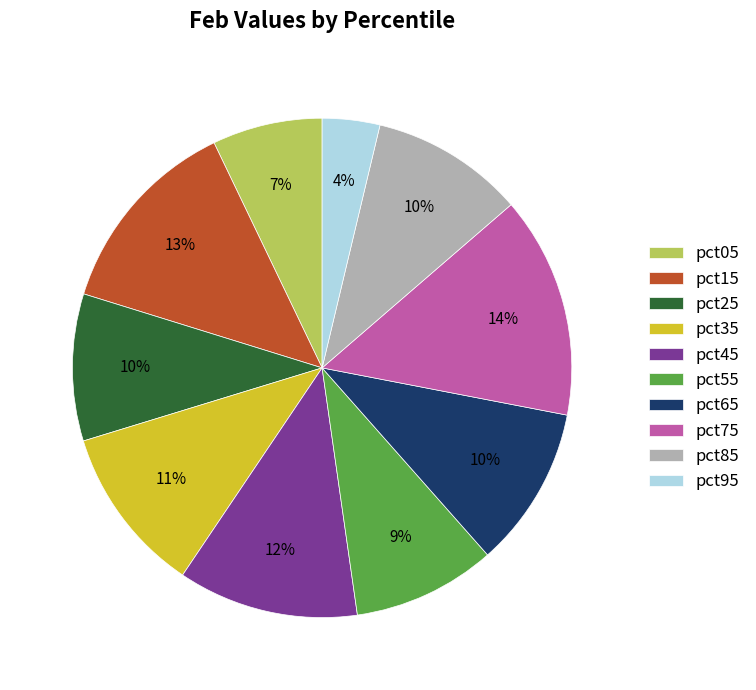

Between pct35 and pct95, which is larger?

pct35